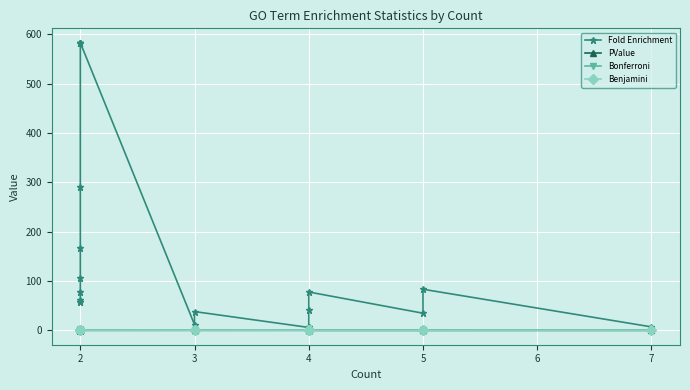

Does the chart display data point markers on the line(s)?

Yes